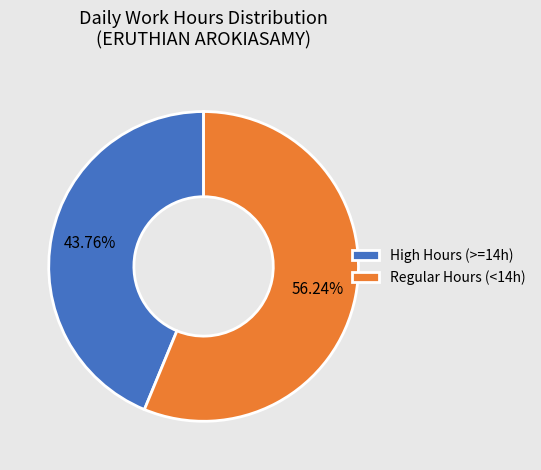

Between Regular Hours (<14h) and High Hours (>=14h), which is larger?

Regular Hours (<14h)